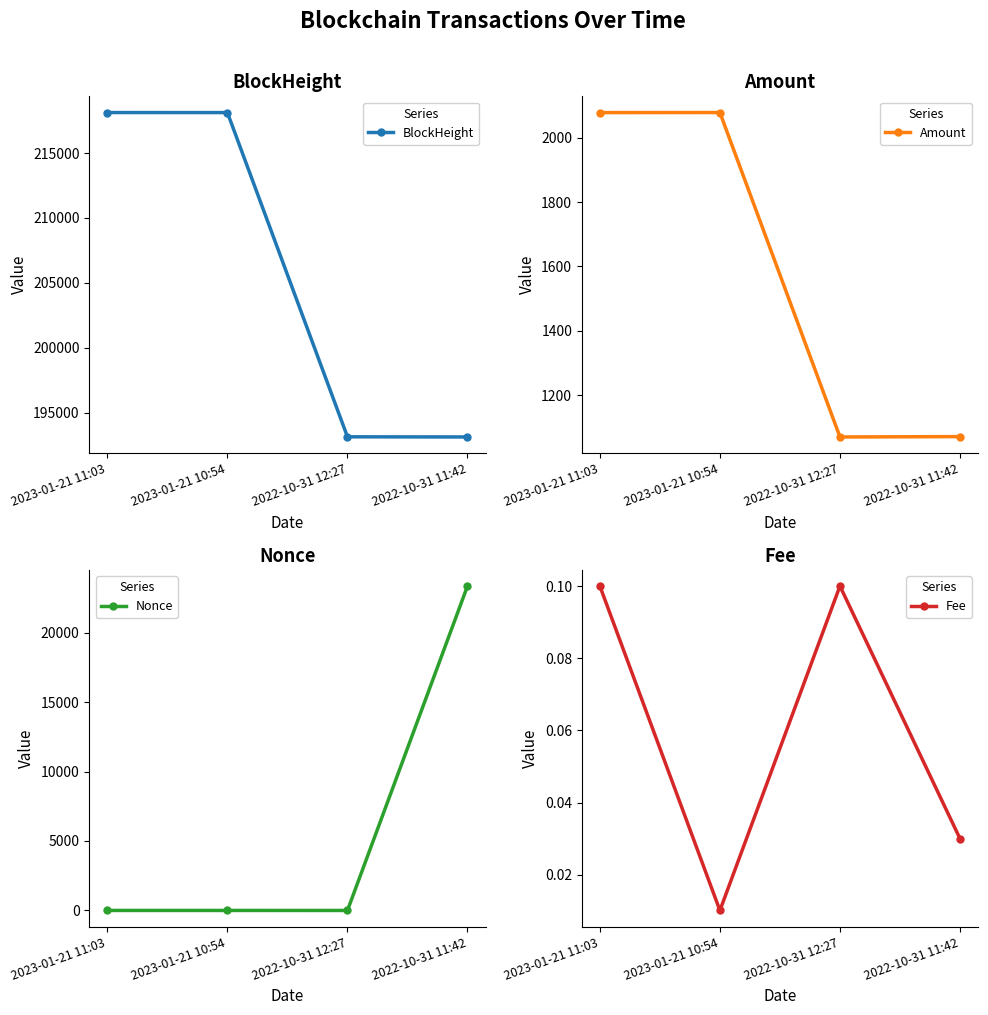

What is the difference between the Nonce values at 2022-10-31 12:27 and 2023-01-21 11:03?

1